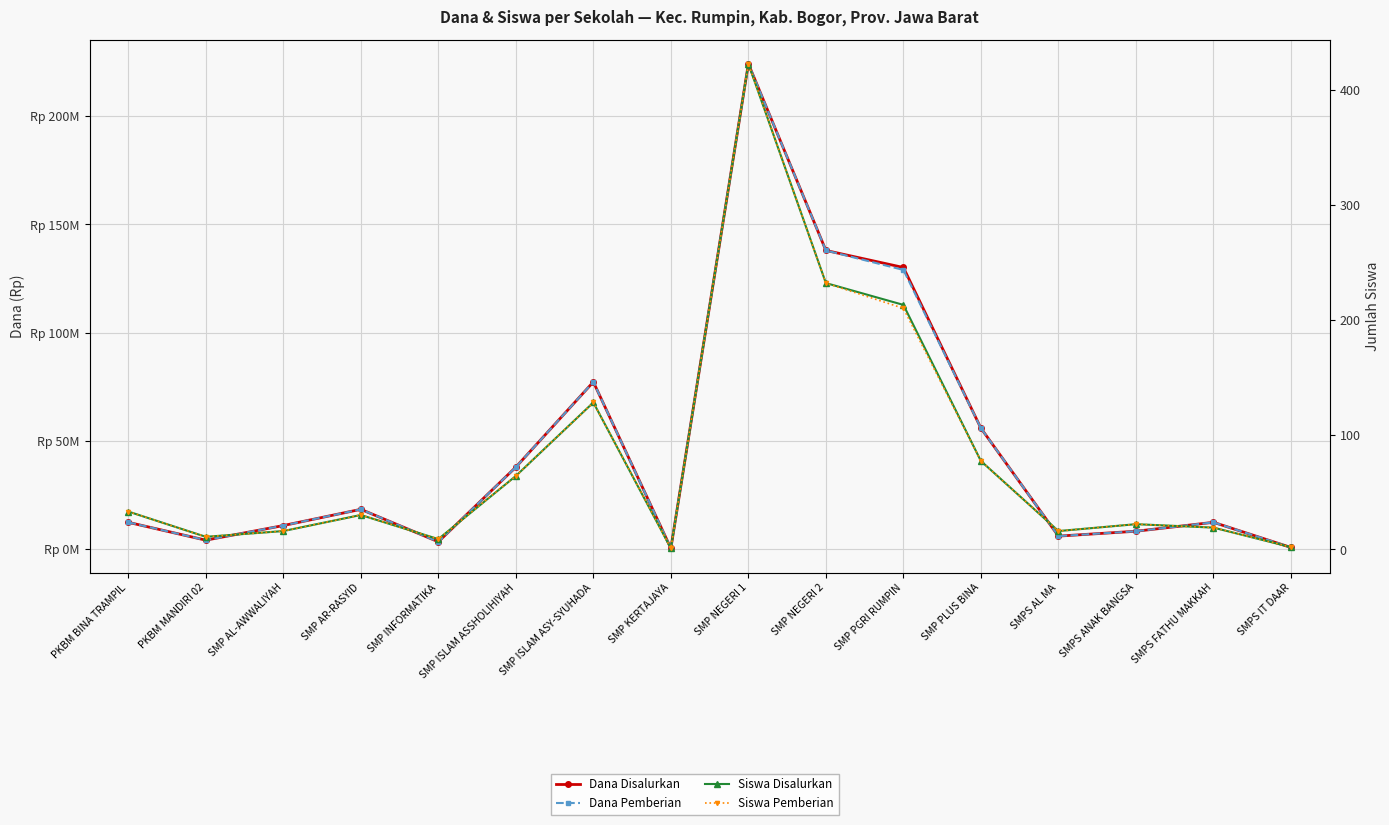

At how many categories does at least one series exceed 131727146?

2